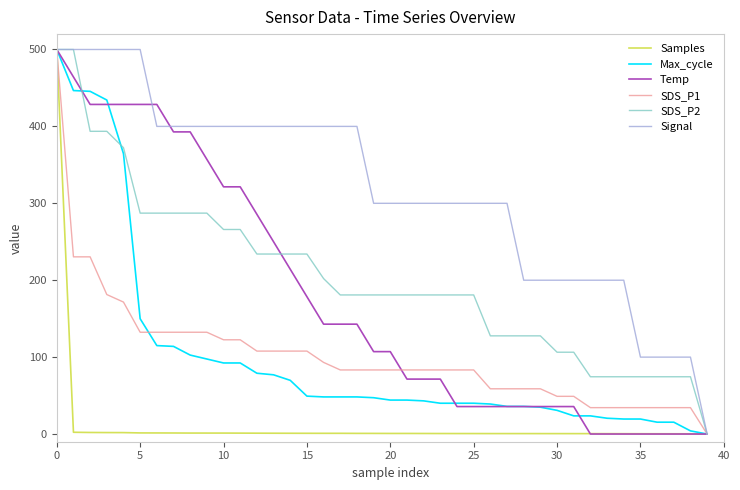

What is the maximum value for Max_cycle?

500.0